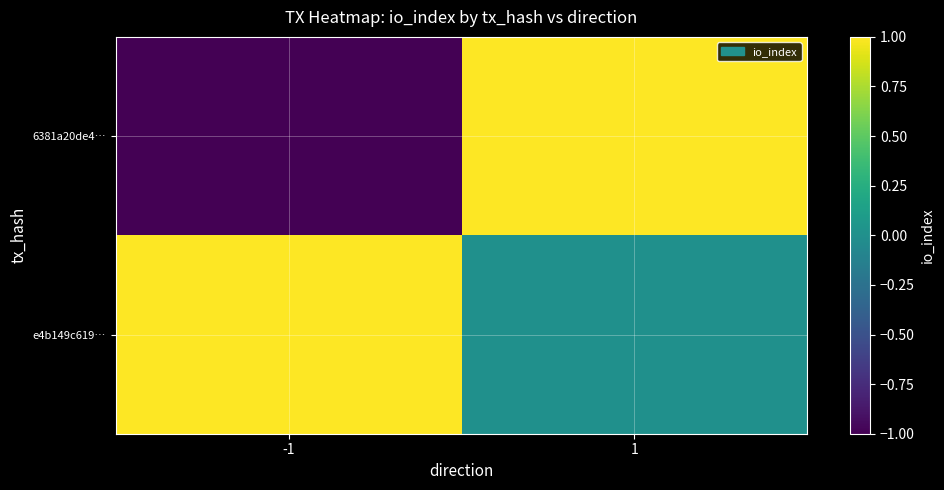

What is the difference between the highest and lowest values at 1?

1